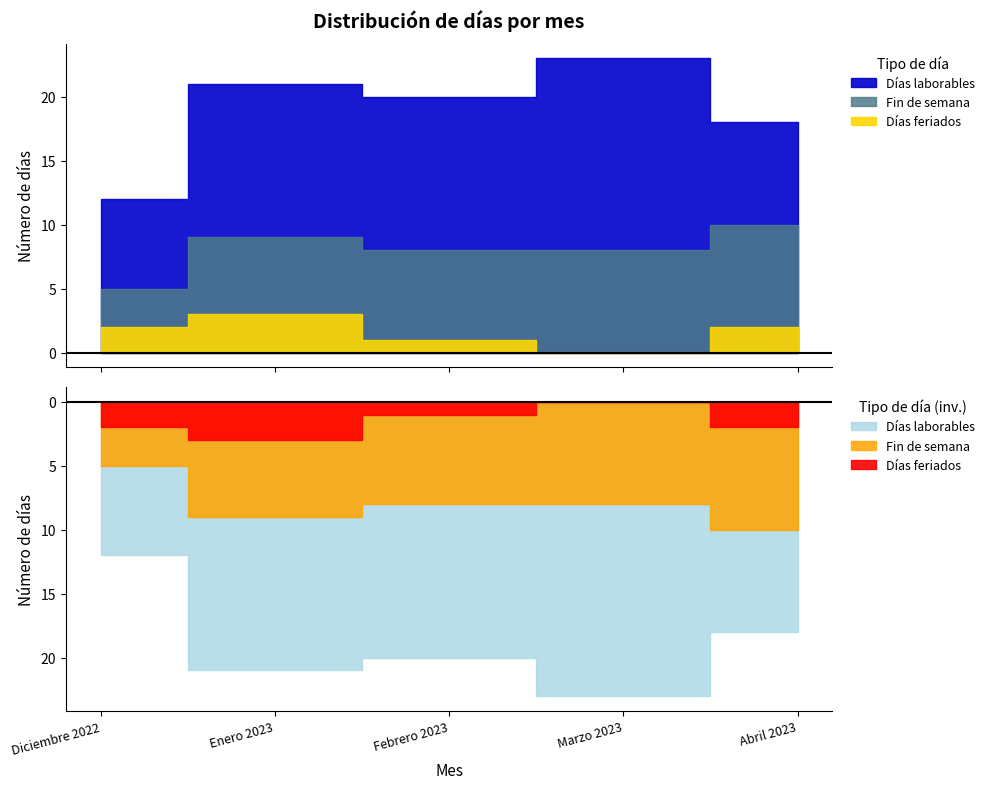

The value of Días feriados at Marzo 2023 is 1. True or false?

False